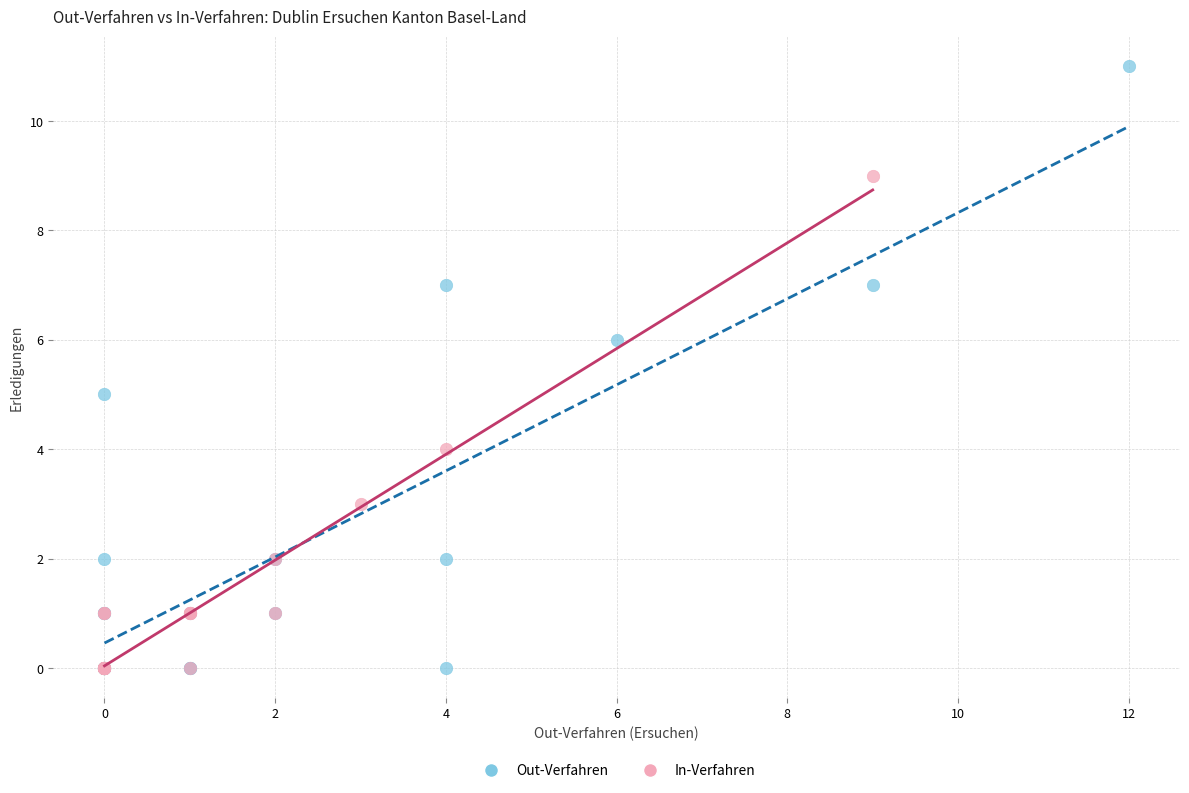

What are all the series names shown in the legend?

Out-Verfahren, In-Verfahren